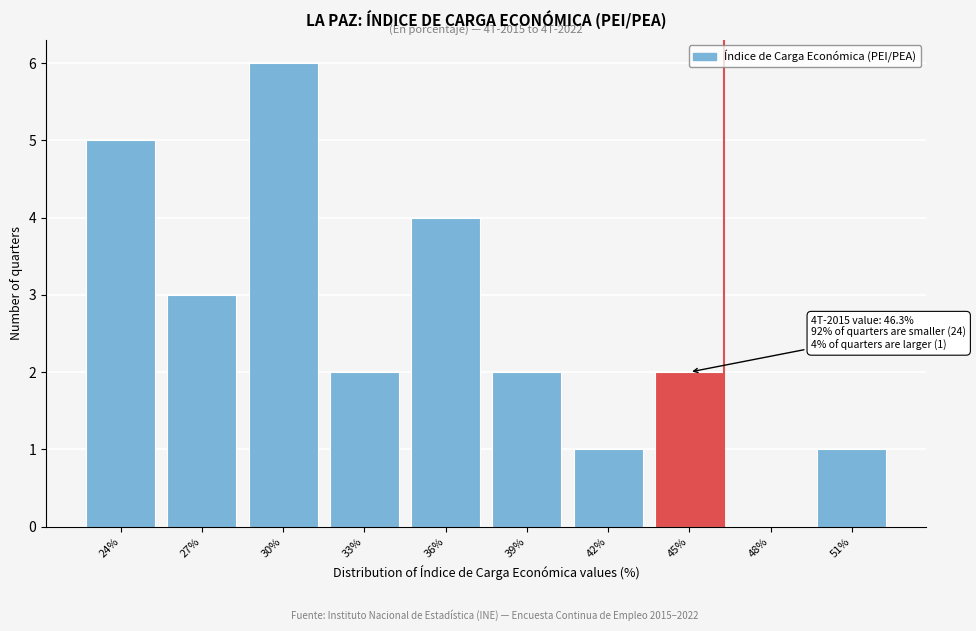

Reading left to right, extract all data points from this chart.

24%=5	27%=3	30%=6	33%=2	36%=4	39%=2	42%=1	45%=2	48%=0	51%=1